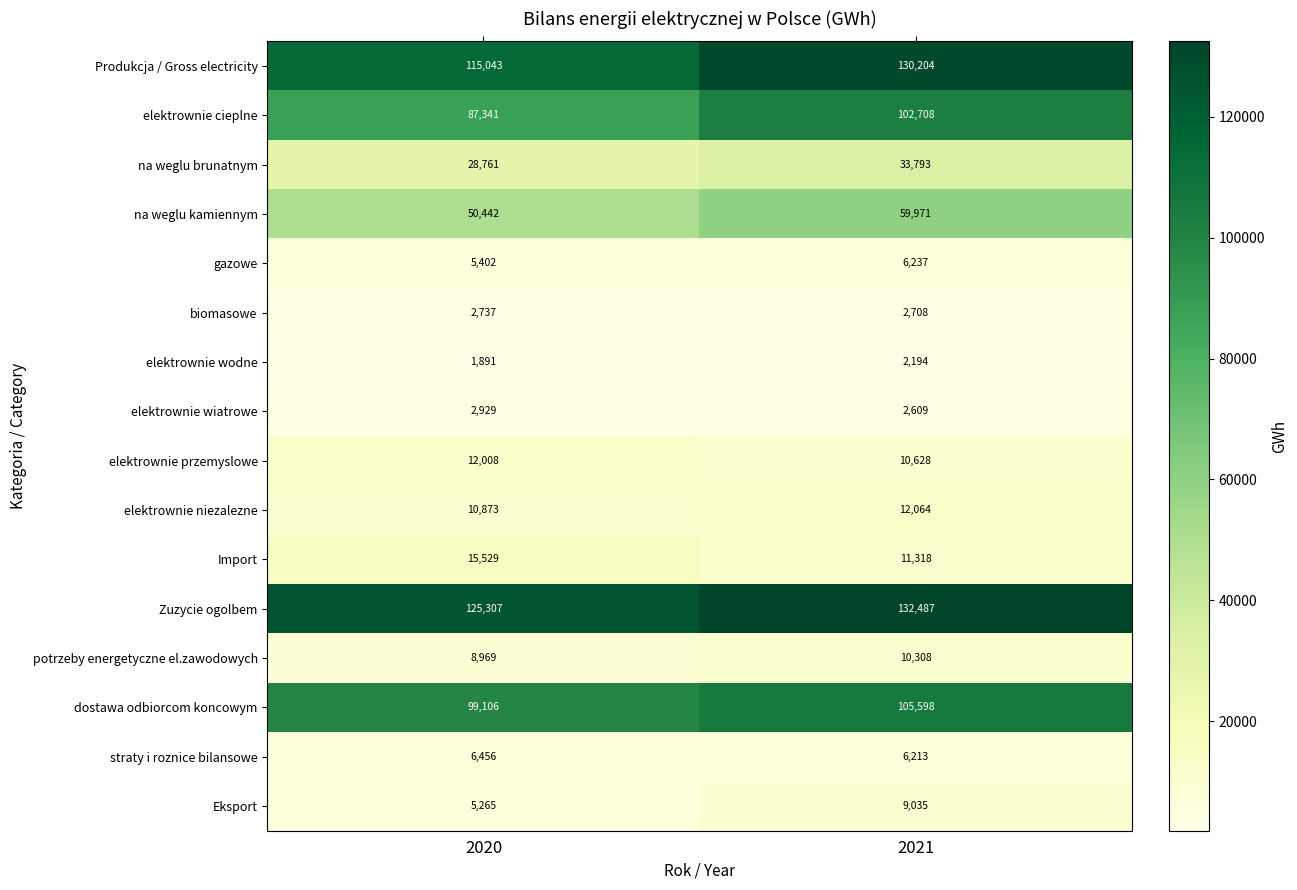

Between 2020 and 2021, which series saw the biggest shift?

elektrownie cieplne